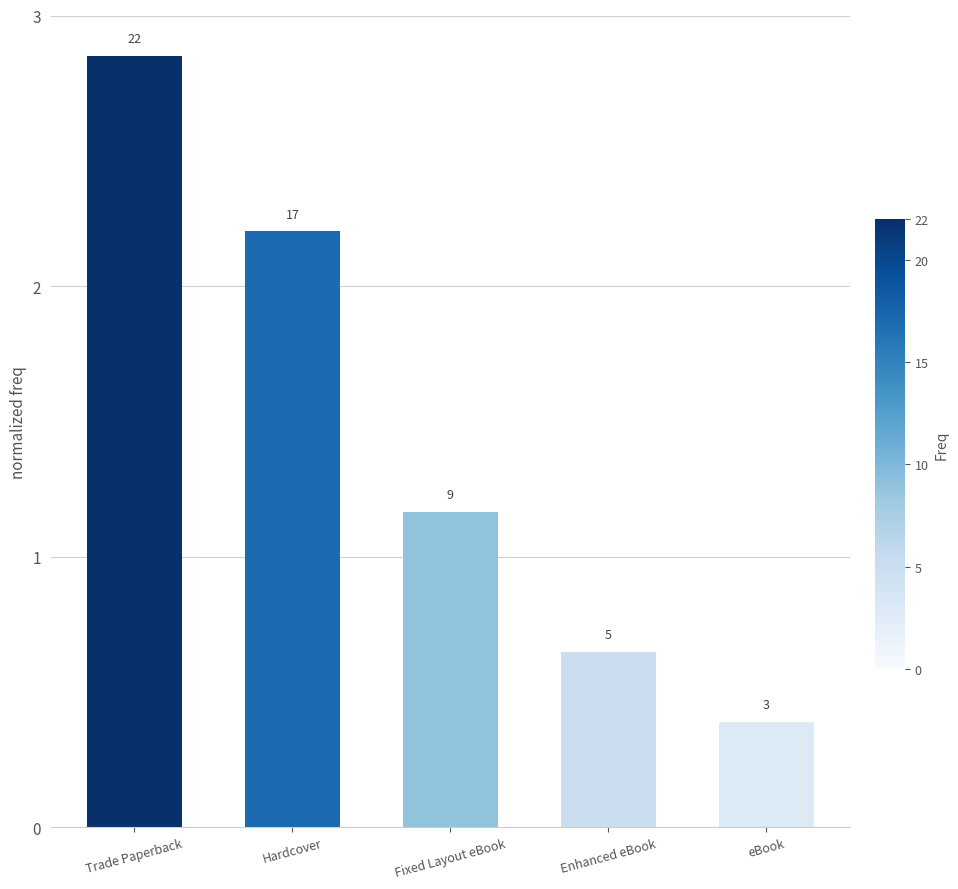

What is the sum of all values?

7.3